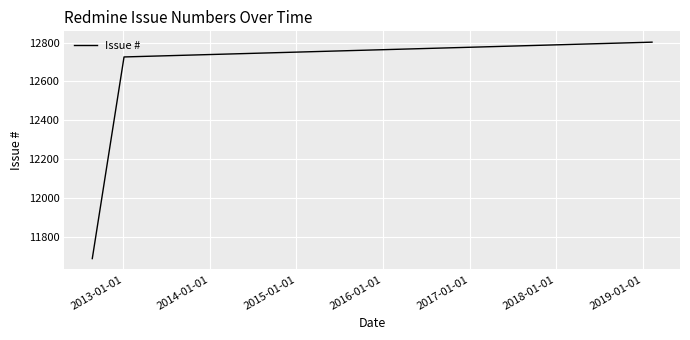

Reading left to right, extract all data points from this chart.

11690	12726	12802